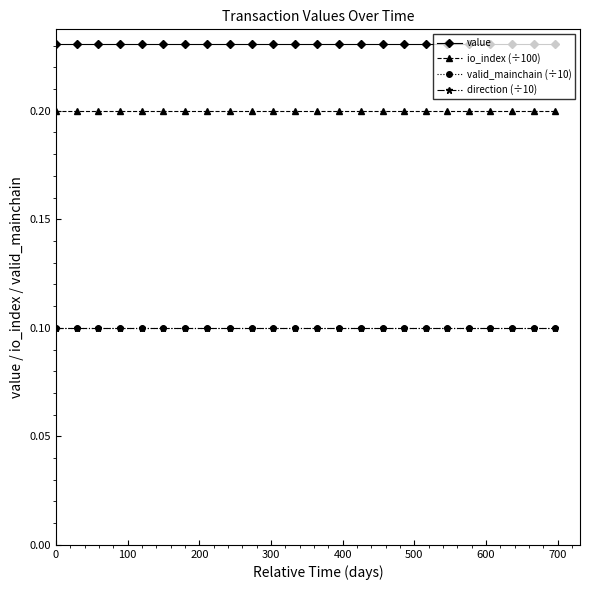

What is the average value of the valid_mainchain (÷10) series?

0.1